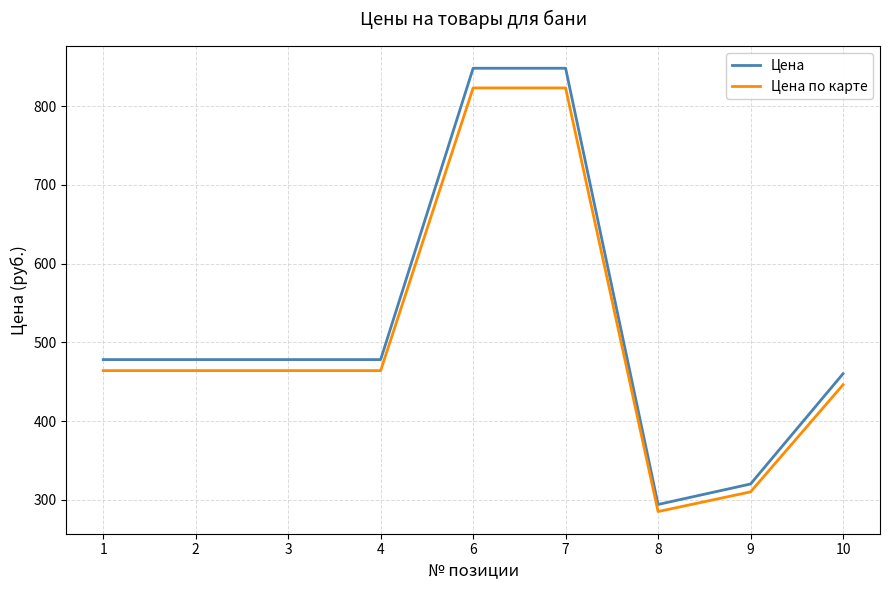

What is the total value across all series at 1?

942